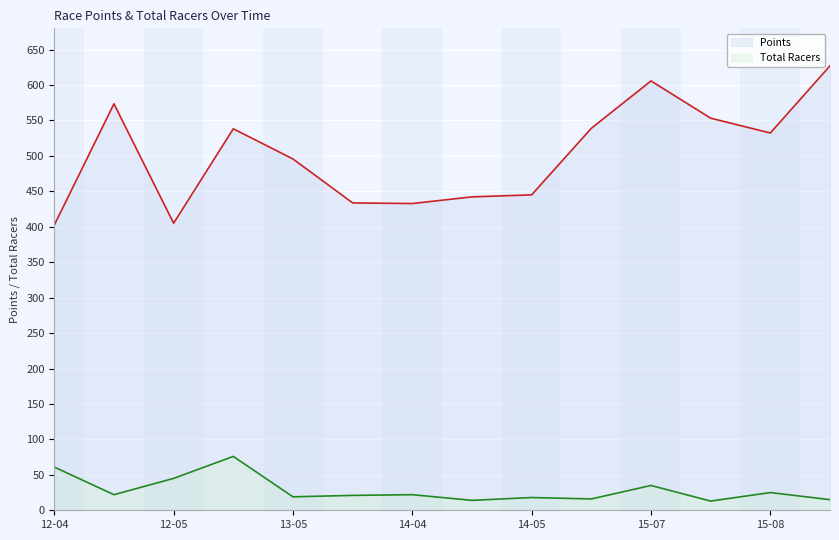

True or false: Total Racers has a value of 9.7 at 2015-08-30.

False